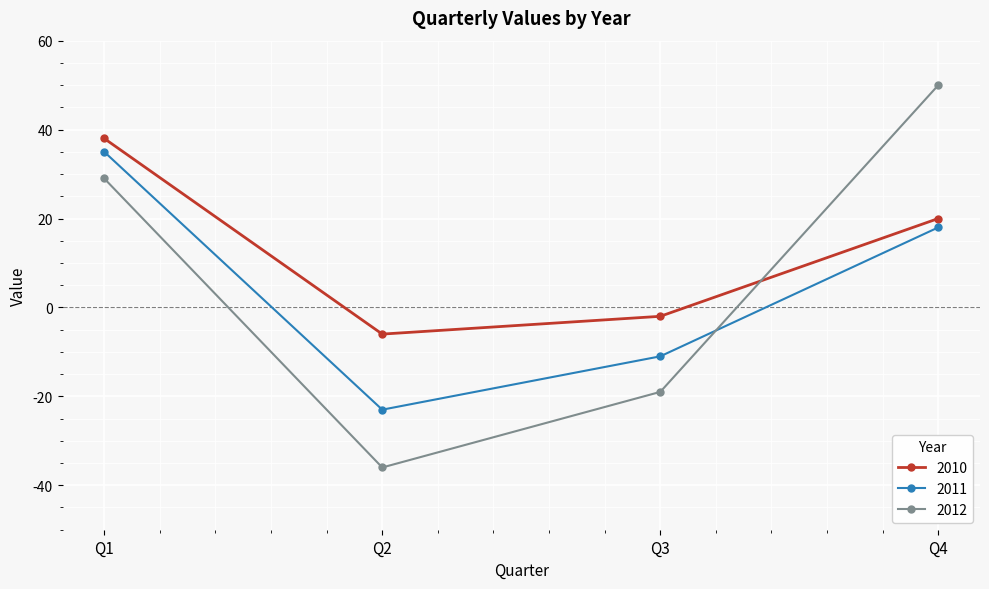

Which category has the lowest value in the 2011 series?

Q2